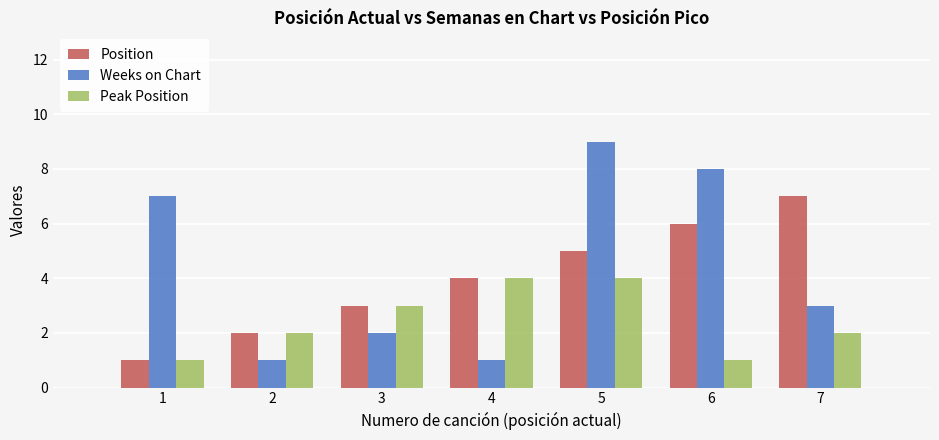

Reading left to right, what are all the values shown in this chart?

Position: 1=1	2=2	3=3	4=4	5=5	6=6	7=7
Weeks on Chart: 1=7	2=1	3=2	4=1	5=9	6=8	7=3
Peak Position: 1=1	2=2	3=3	4=4	5=4	6=1	7=2